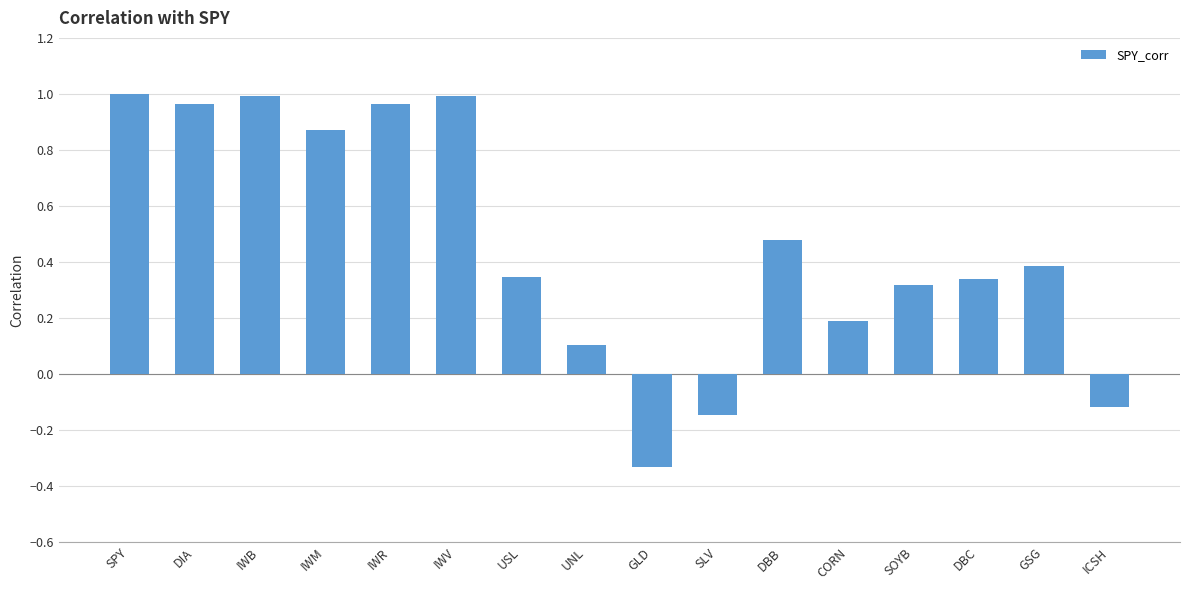

Is it true that the value at GSG is 0.5?

False